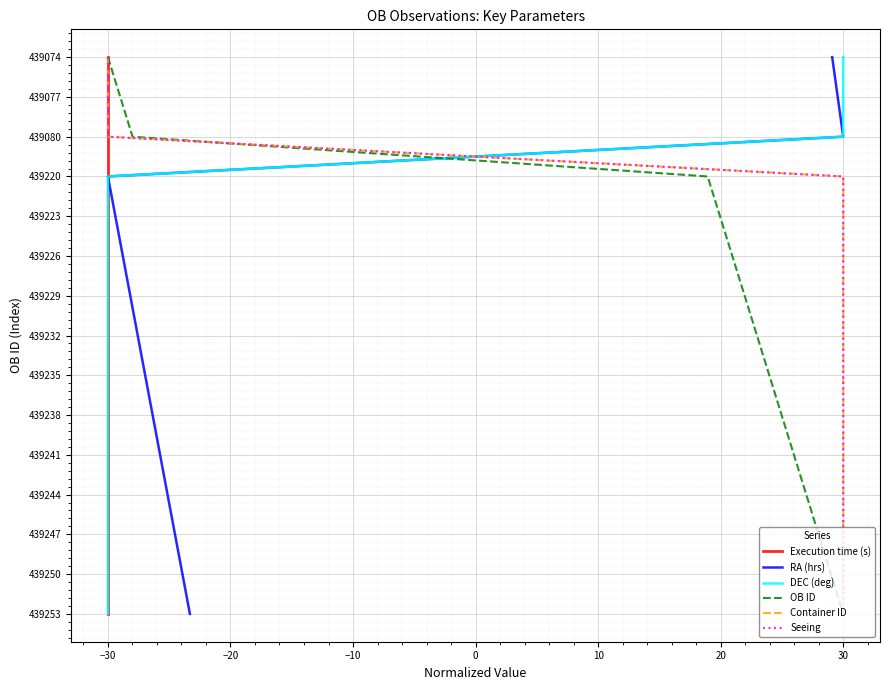

What are all the series names shown in the legend?

Execution time (s), RA (hrs), DEC (deg), OB ID, Container ID, Seeing